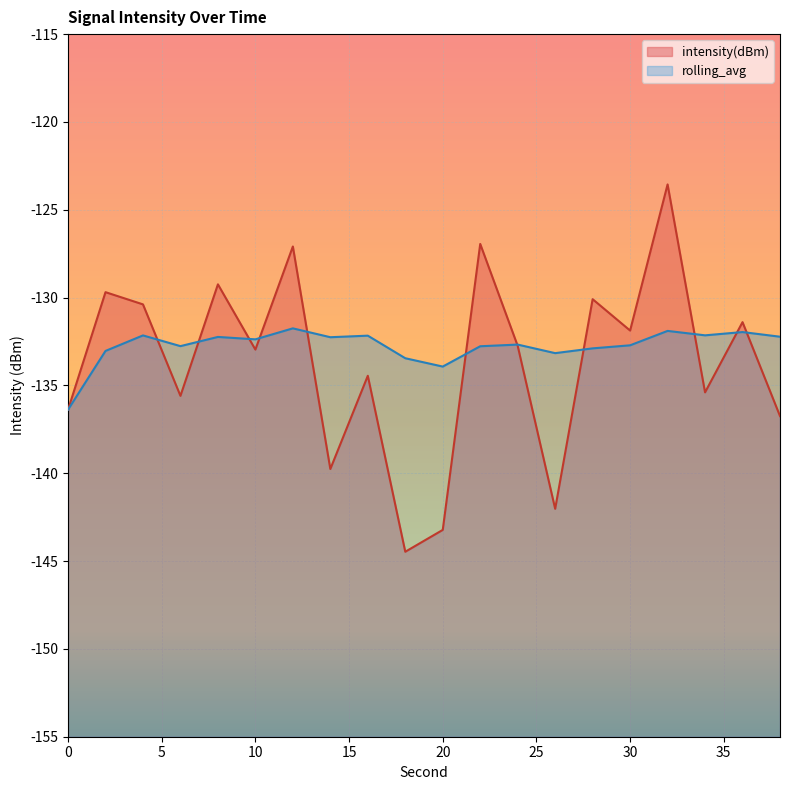

What is the total value across all series at 38?

-269.0